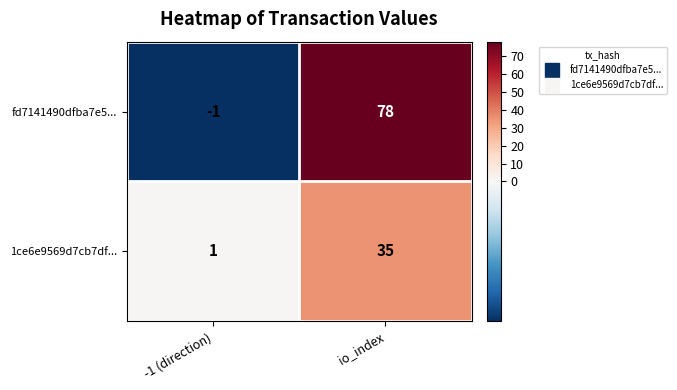

Reading left to right, transcribe all the data shown in this chart.

fd7141490dfba7e5...: -1	78
1ce6e9569d7cb7df...: 1	35